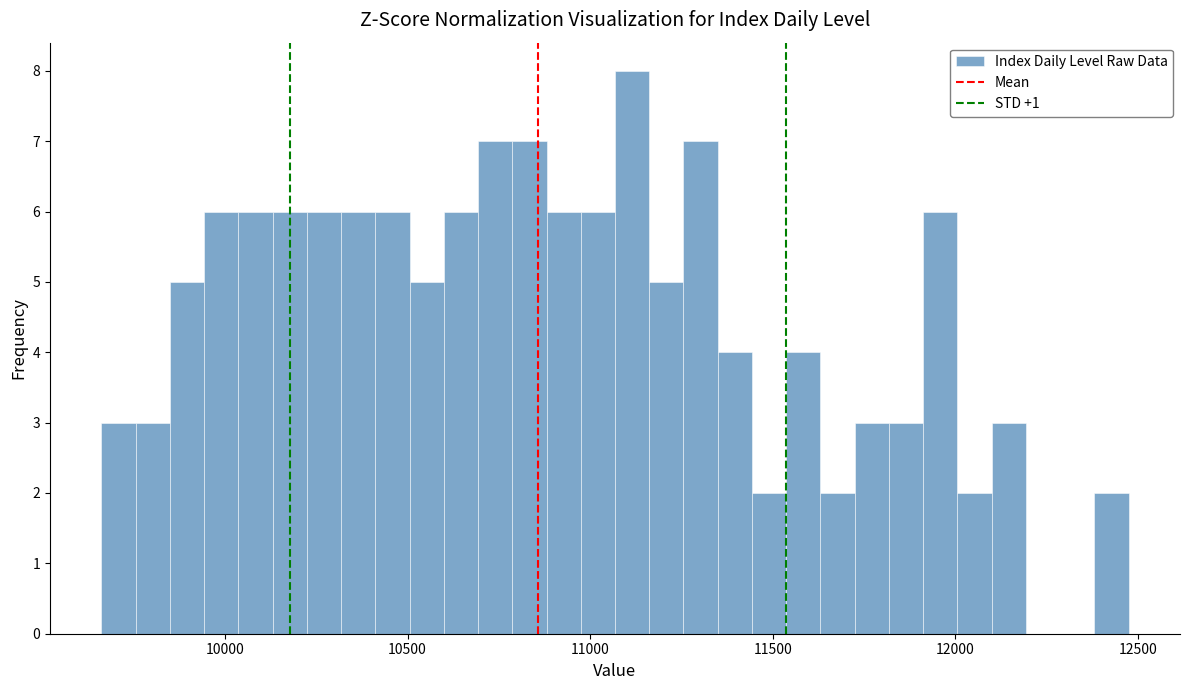

Read against the x-axis, roughly where is the centre of the tallest bar?

11100